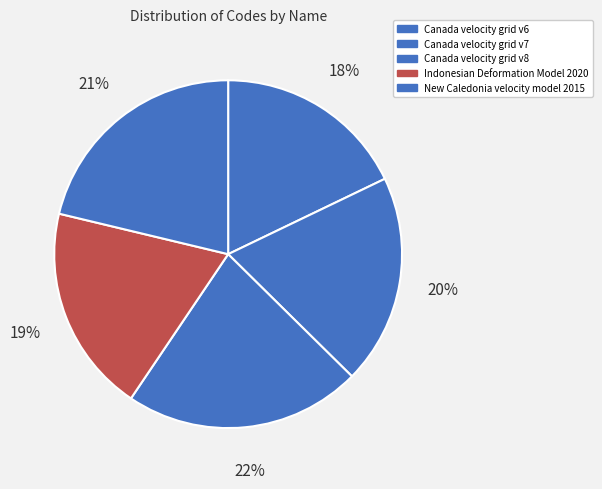

Is it true that Canada velocity grid v7 is 20% of the pie?

True